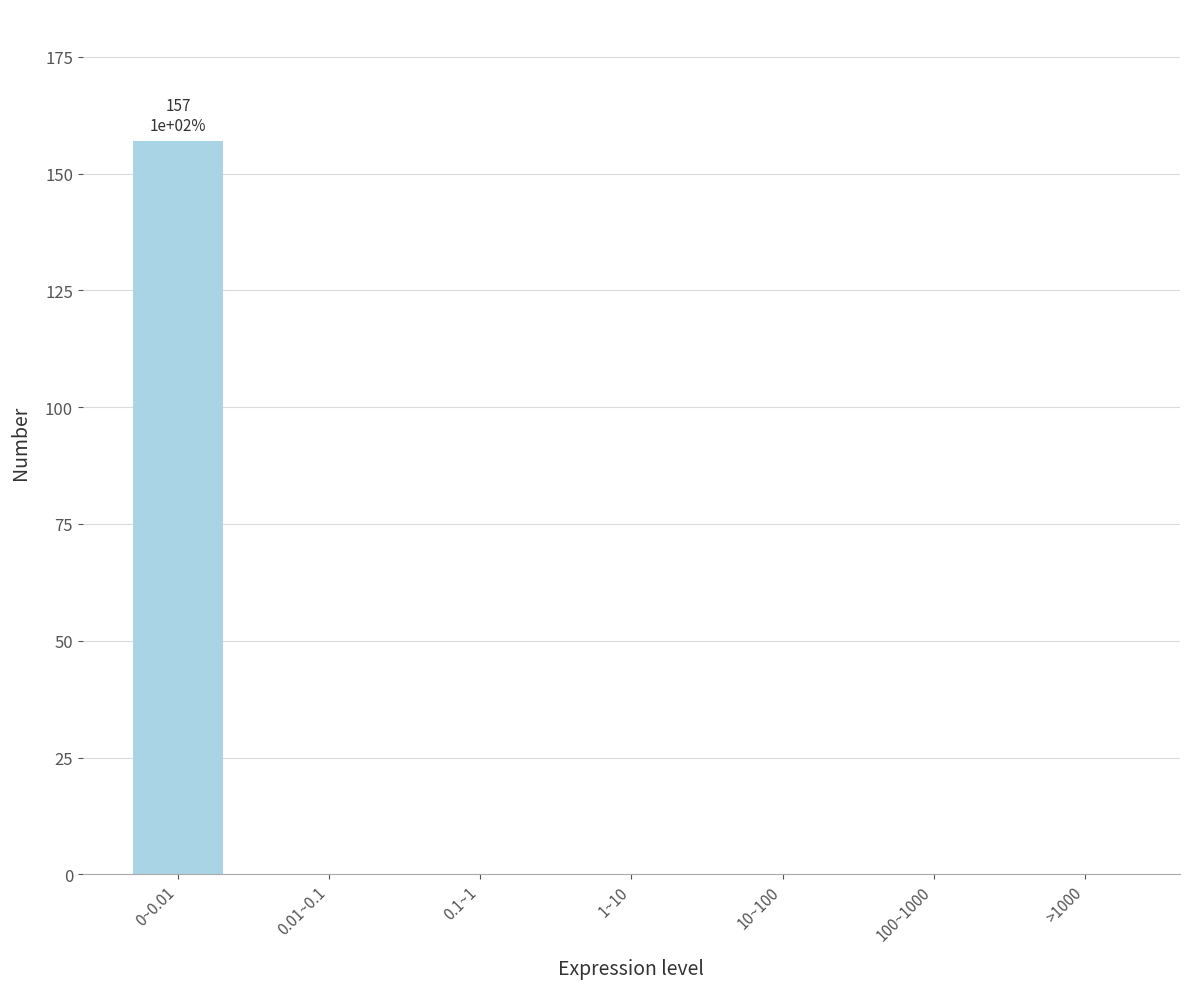

Reading right to left, list all the values displayed in this chart.

>1000=0	100~1000=0	10~100=0	1~10=0	0.1~1=0	0.01~0.1=0	0~0.01=157